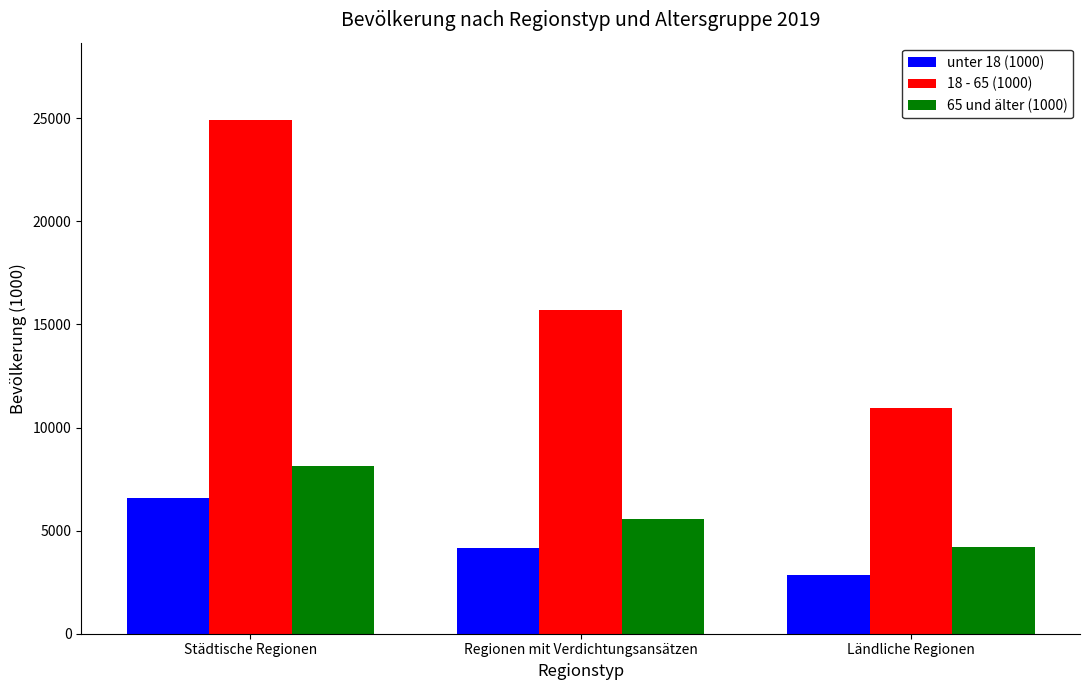

Reading left to right, what are all the values shown in this chart?

unter 18 (1000): Städtische Regionen=6578	Regionen mit Verdichtungsansätzen=4169	Ländliche Regionen=2851
18 - 65 (1000): Städtische Regionen=24931	Regionen mit Verdichtungsansätzen=15684	Ländliche Regionen=10968
65 und älter (1000): Städtische Regionen=8144	Regionen mit Verdichtungsansätzen=5549	Ländliche Regionen=4207